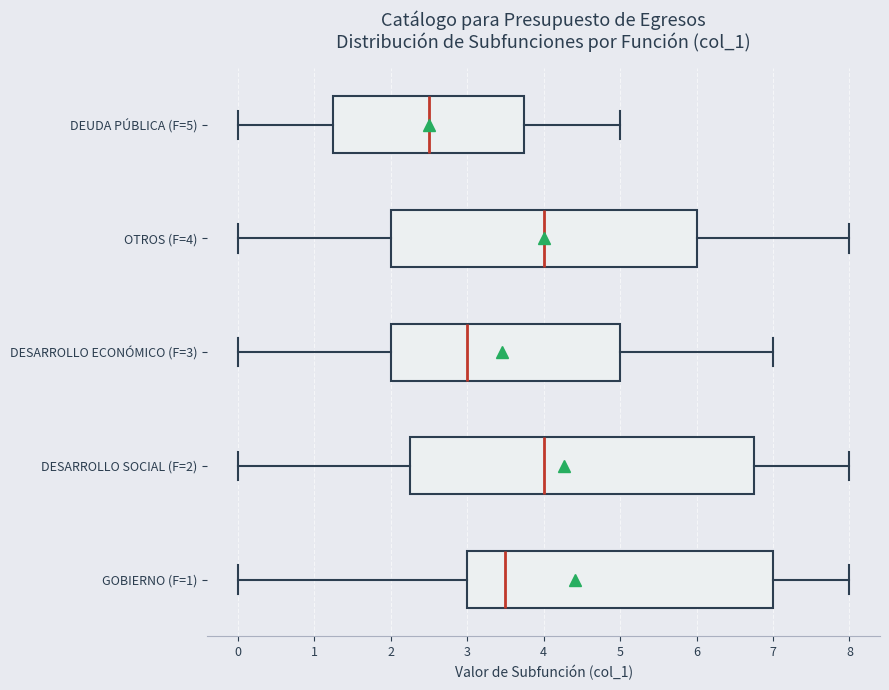

Where does the right whisker of the box for OTROS (F=4) end on the x-axis? The values are not printed on the chart, so give them approximately, as read against the axis.

8.0